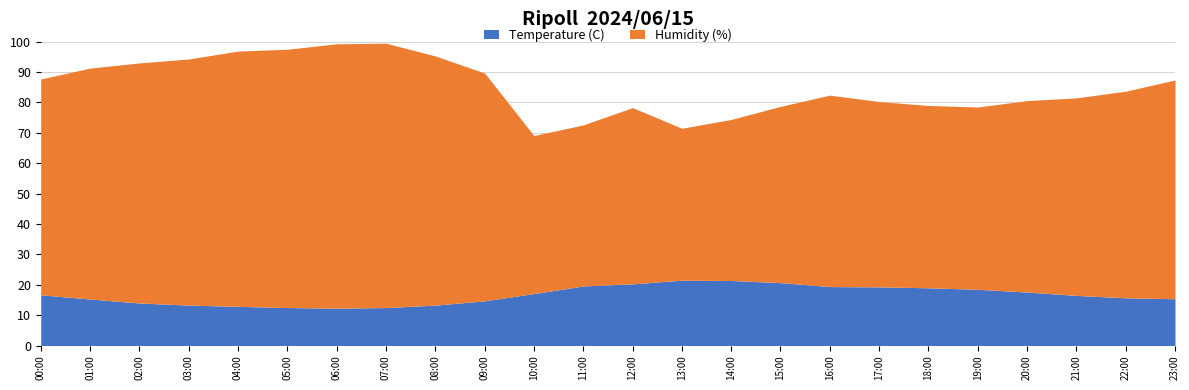

How many categories are shown in the chart?

24